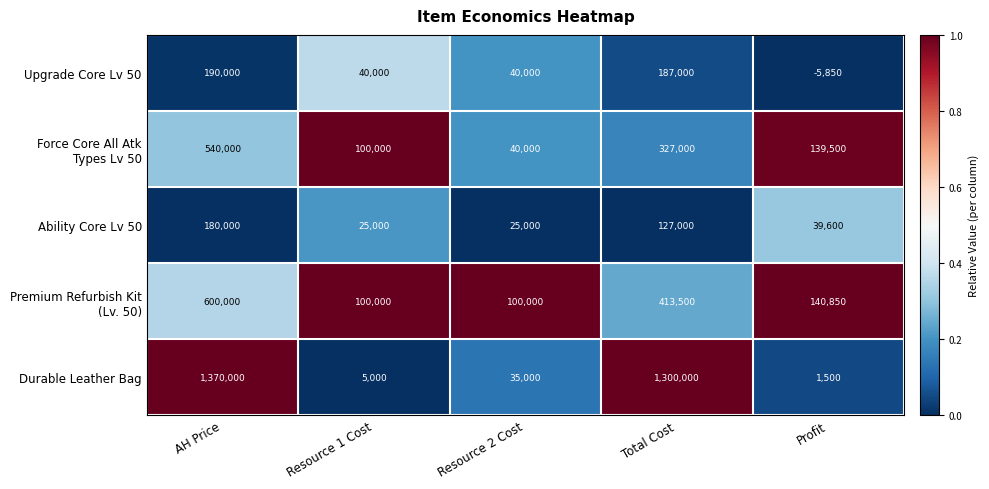

Which series has the largest total across all categories?

Durable Leather Bag